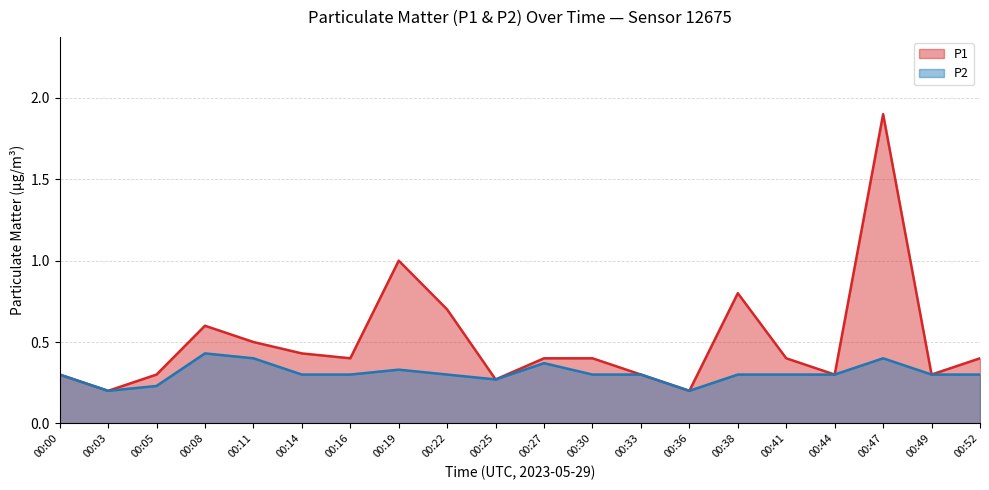

How many lines are shown in the chart?

2